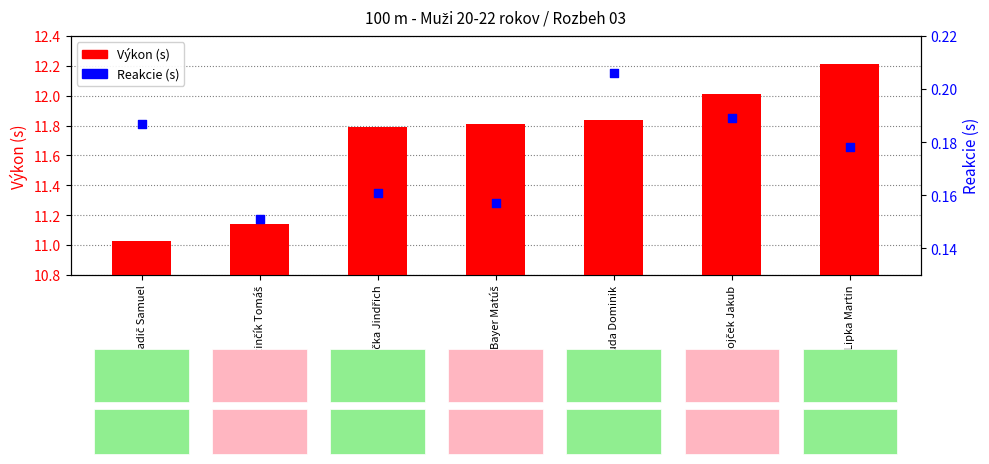

Which series contains the lowest Y value?

Reakcie (s)